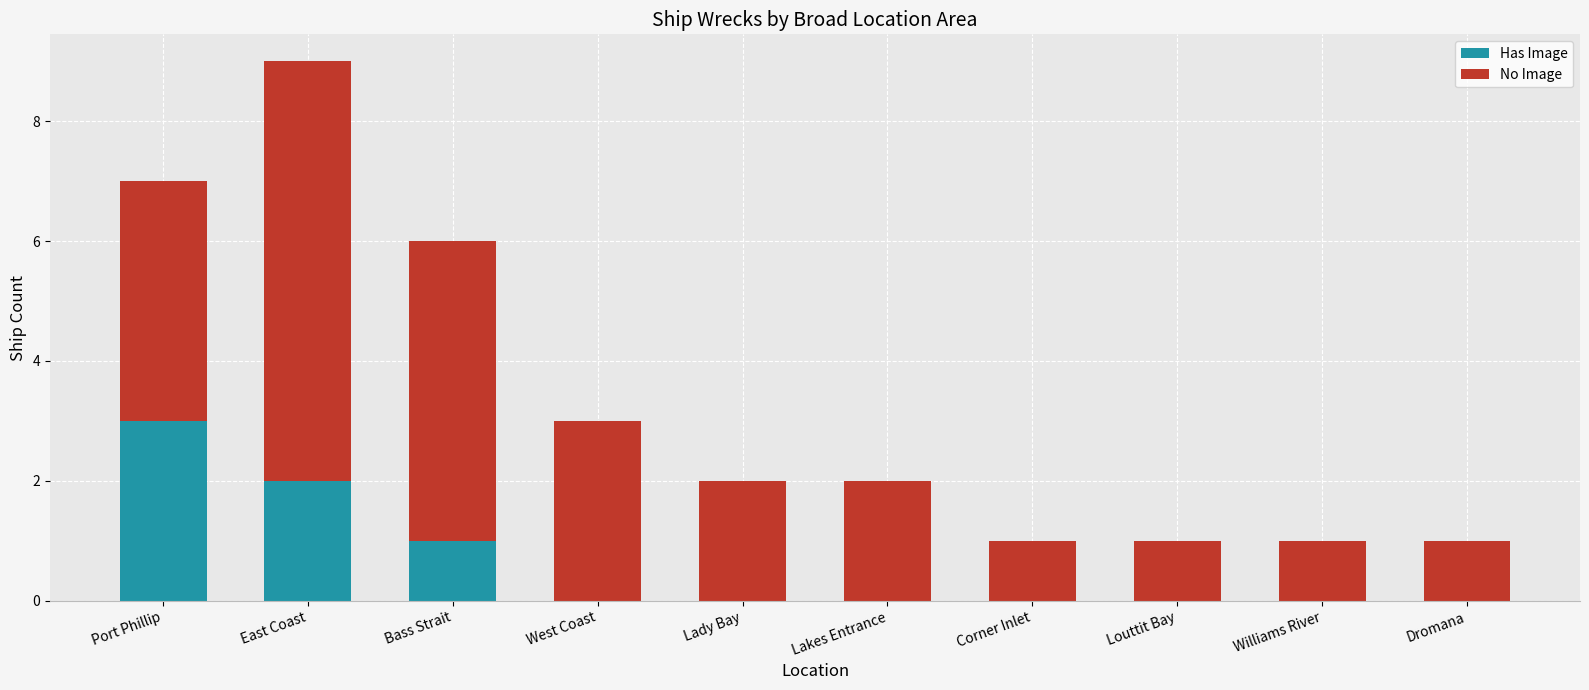

Reading left to right, what are the values for Has Image?

Port Phillip=3	East Coast=2	Bass Strait=1	West Coast=0	Lady Bay=0	Lakes Entrance=0	Corner Inlet=0	Louttit Bay=0	Williams River=0	Dromana=0